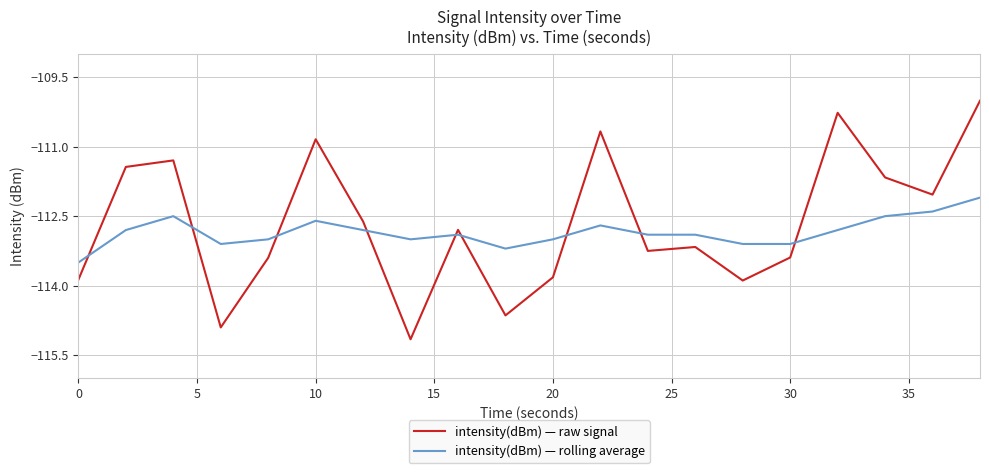

List the series in order of their peak value, lowest first.

intensity(dBm) — rolling average, intensity(dBm) — raw signal